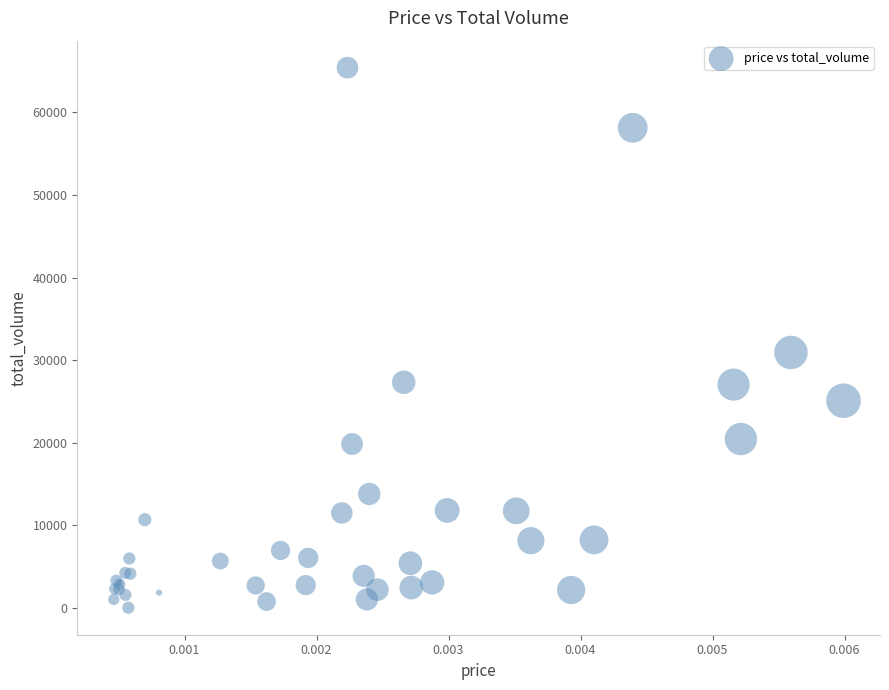

What Y value in the scatter plot is closest to 32729?

30940.0